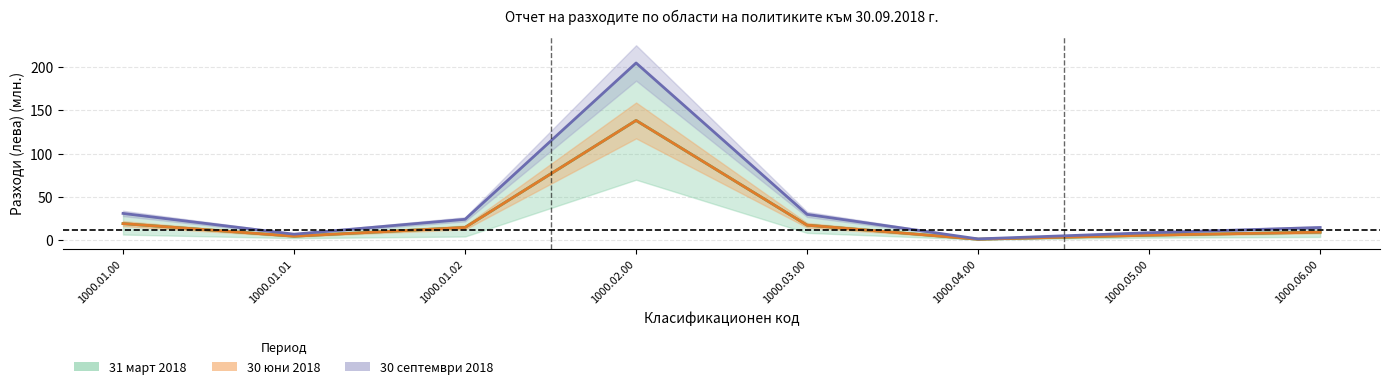

How many categories are shown in the chart?

8